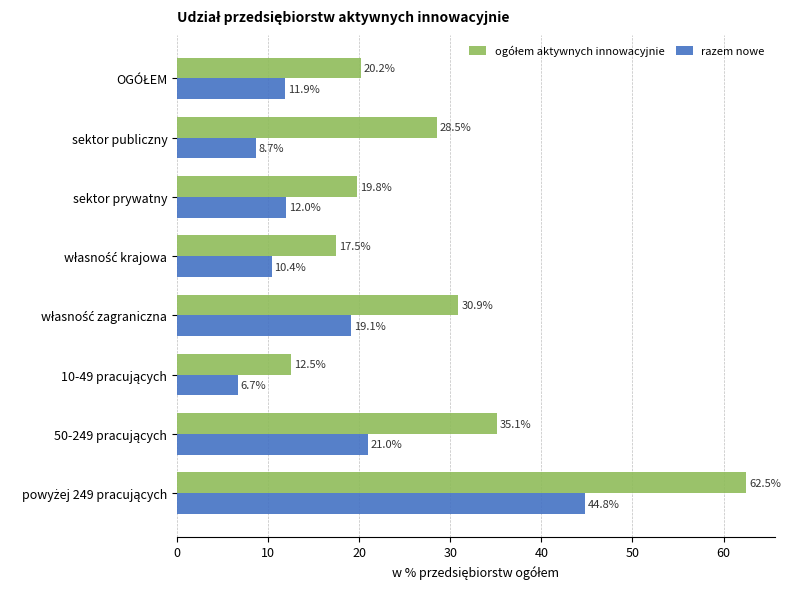

What value does the razem nowe series have at sektor prywatny?

12.0